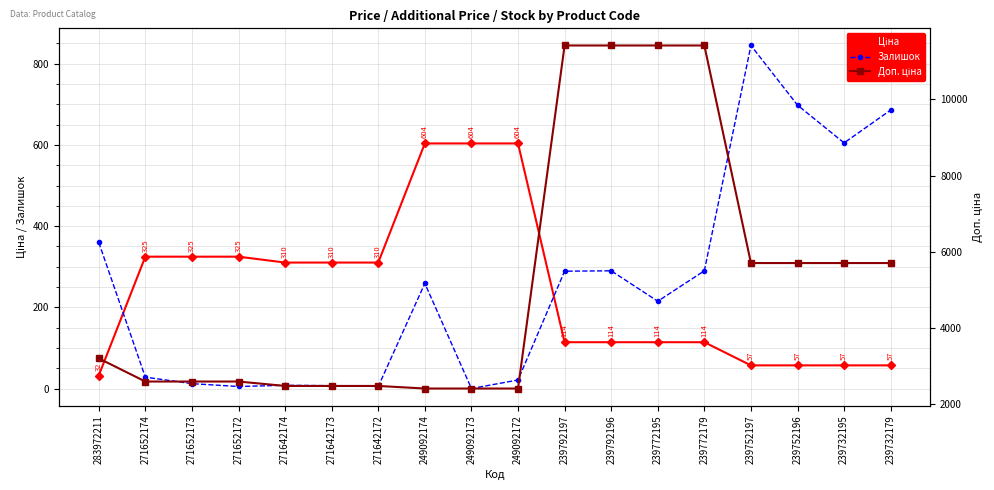

Is it true that Залишок equals 366.0 at 239772195?

False